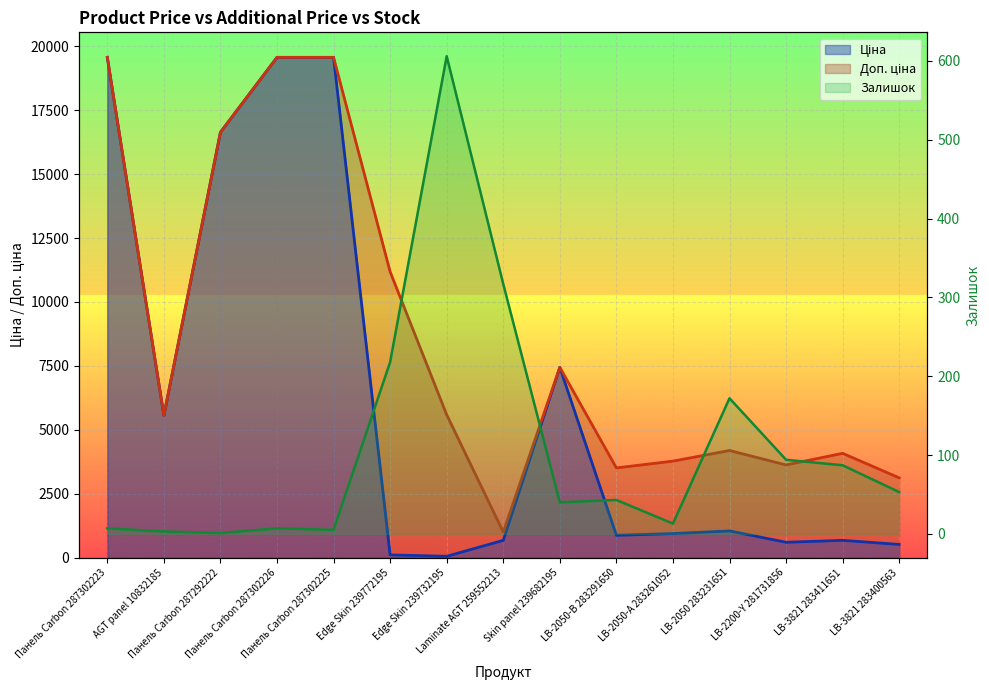

The Залишок series shows 3.6 at Панель Carbon 287302223. True or false?

False